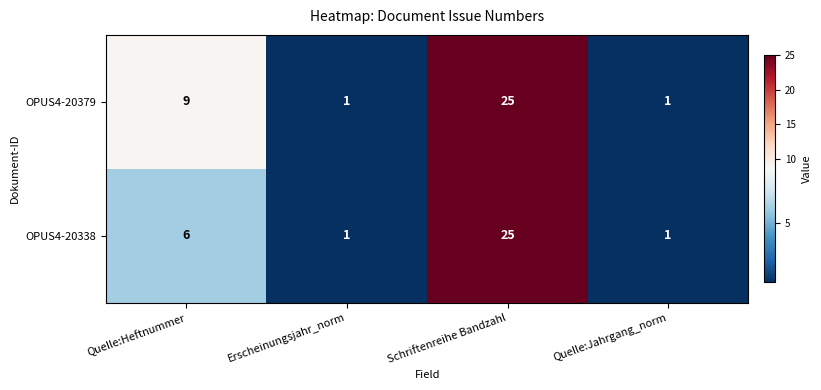

What is the highest value of the OPUS4-20338 series?

25